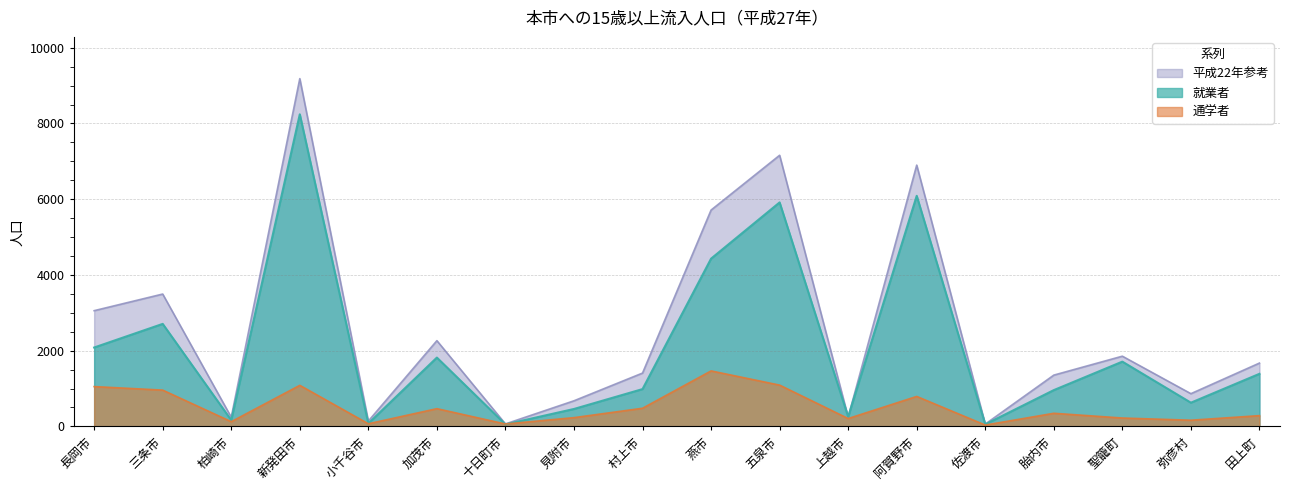

What position from the right is 小千谷市?

14